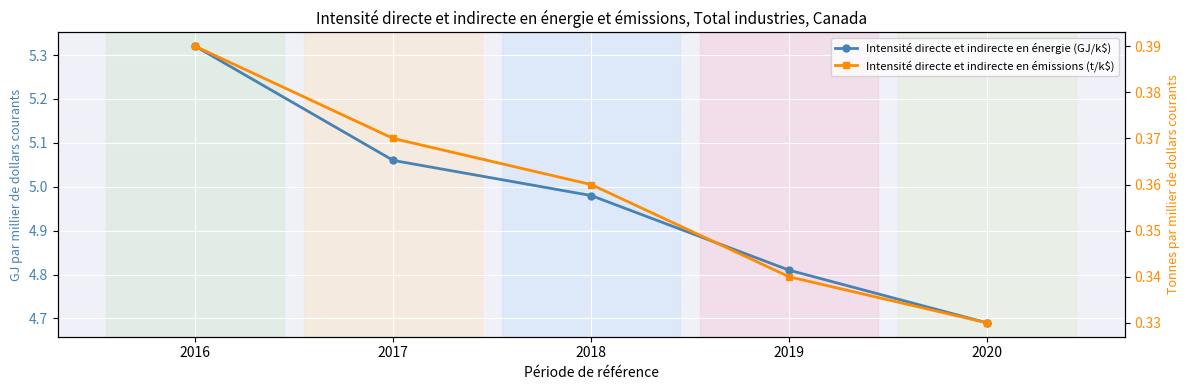

At which label is Intensité directe et indirecte en énergie (GJ/k$) closest to 5?

2018